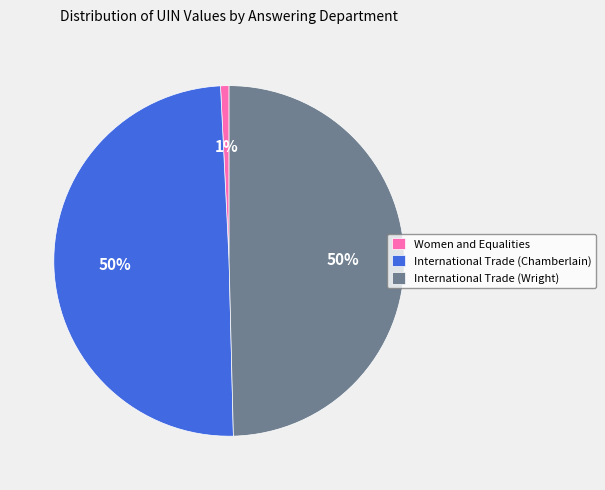

How many slices are in this pie chart?

3